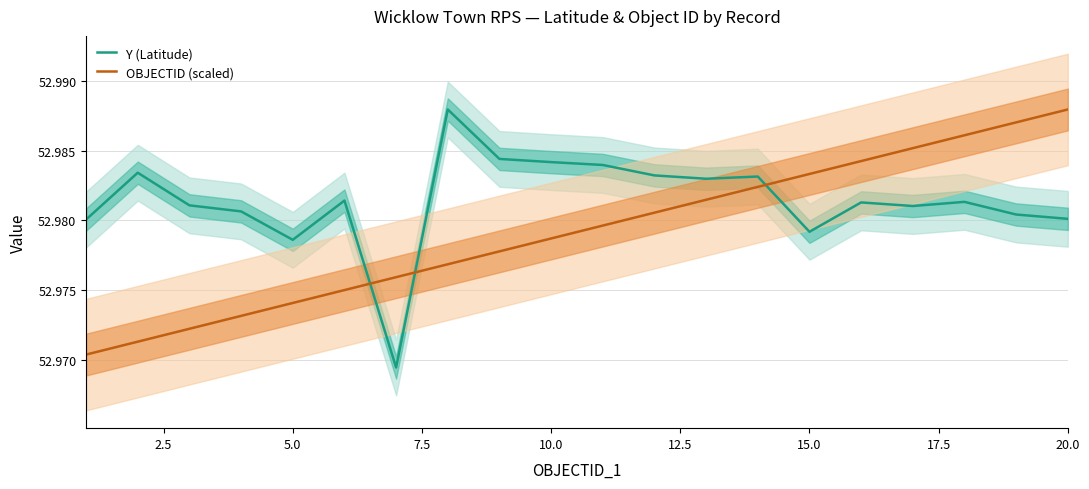

True or false: OBJECTID (scaled) and Y (Latitude) intersect in this chart.

True